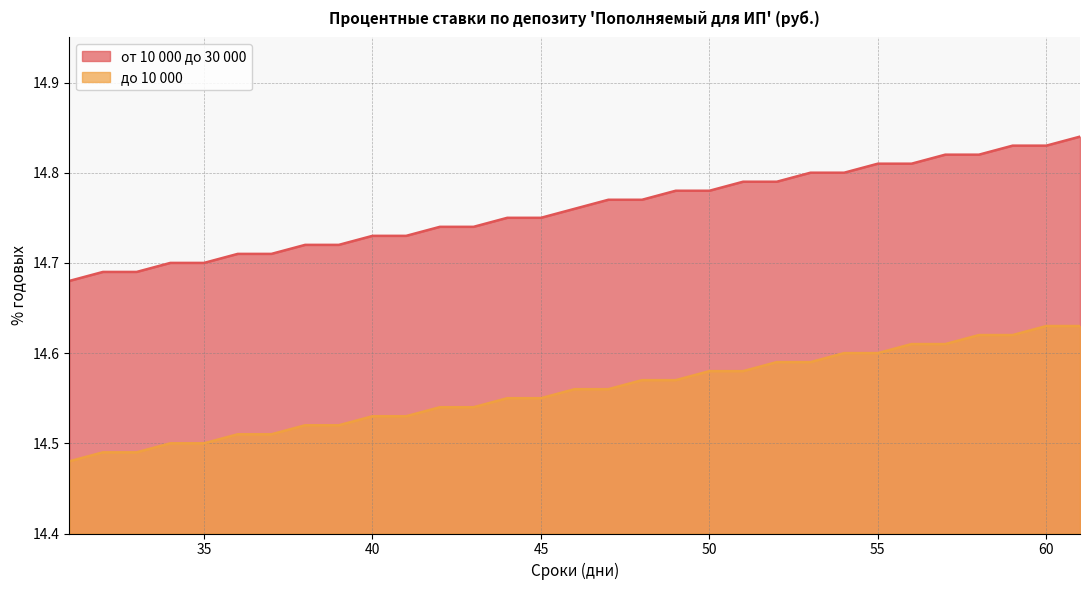

What is the sum of all до 10 000 values?

451.3